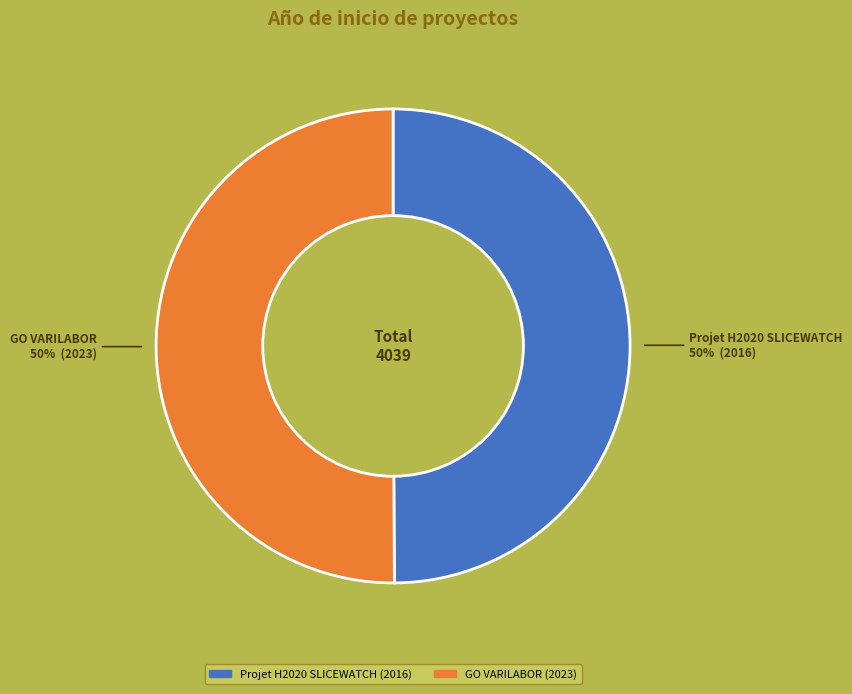

To the nearest percent, what is the average slice percentage?

50%